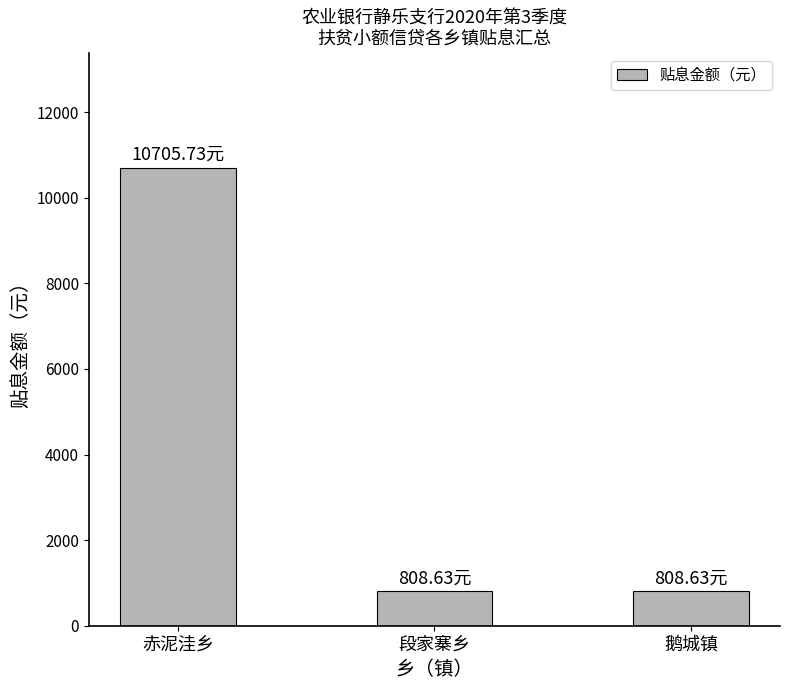

Reading left to right, transcribe all the data shown in this chart.

赤泥洼乡=10705.7	段家寨乡=808.6	鹅城镇=808.6